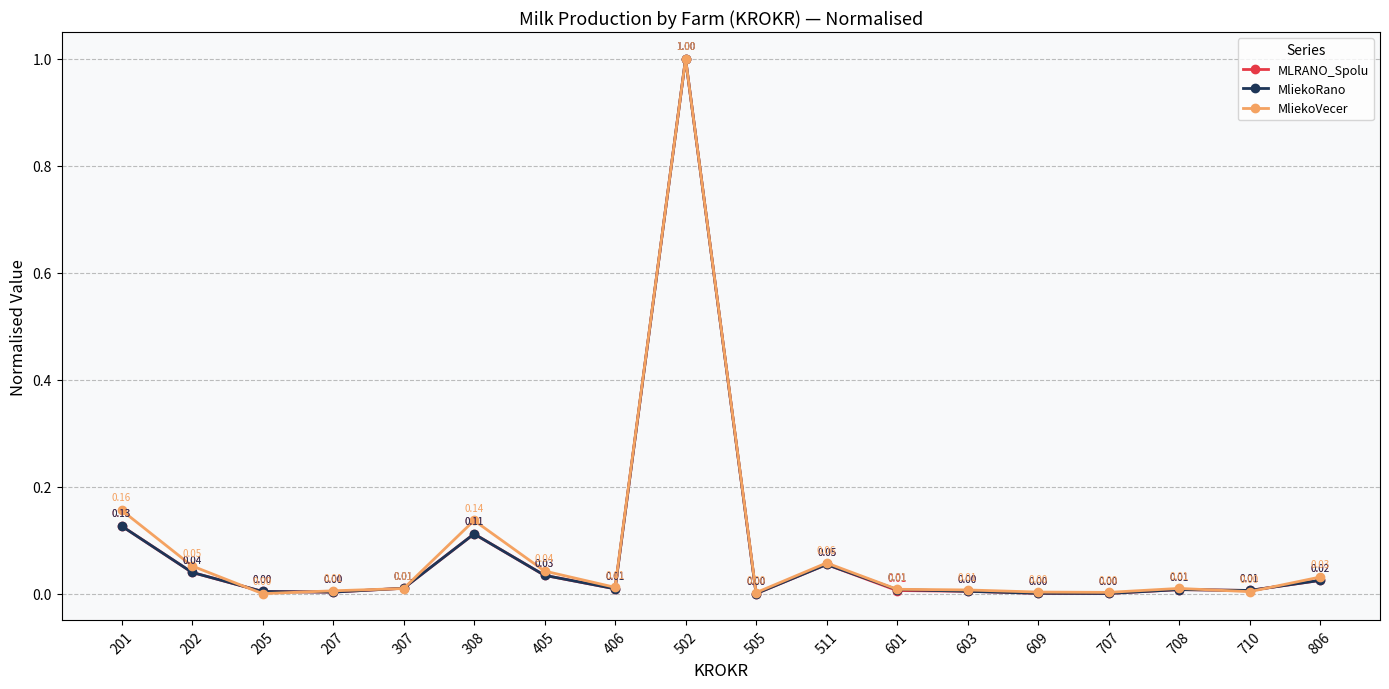

After their last crossing, which series has the higher values: MliekoRano or MLRANO_Spolu?

MLRANO_Spolu